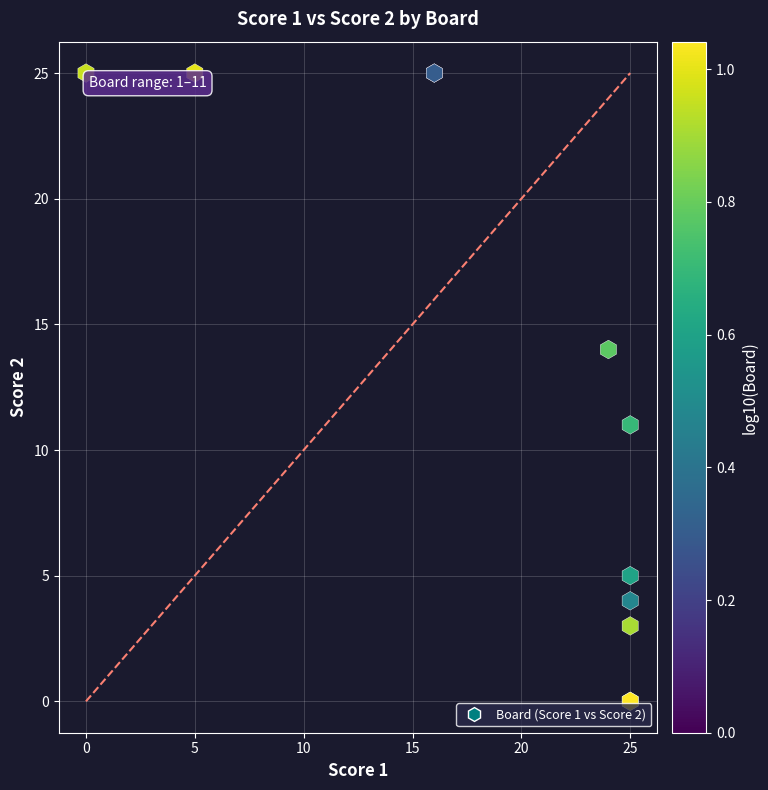

What Y value in the scatter plot is closest to 12?

11